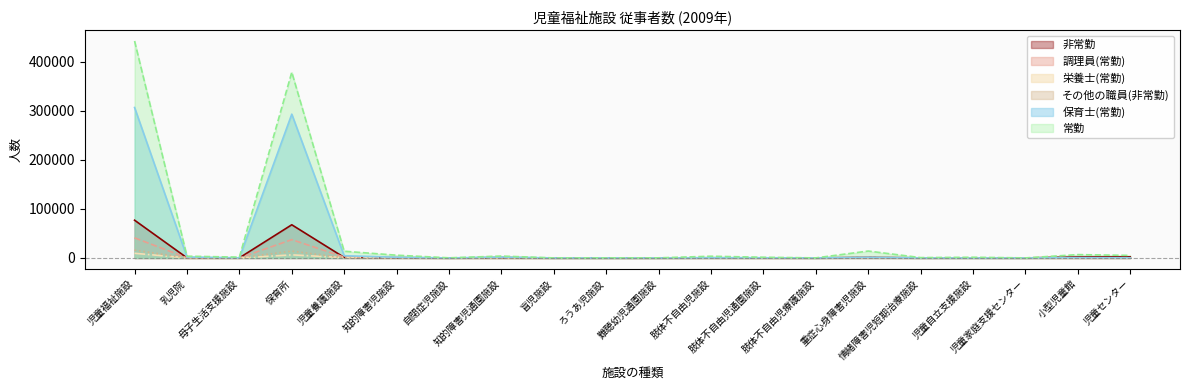

What is the difference between the 非常勤 values at 母子生活支援施設 and 乳児院?

32